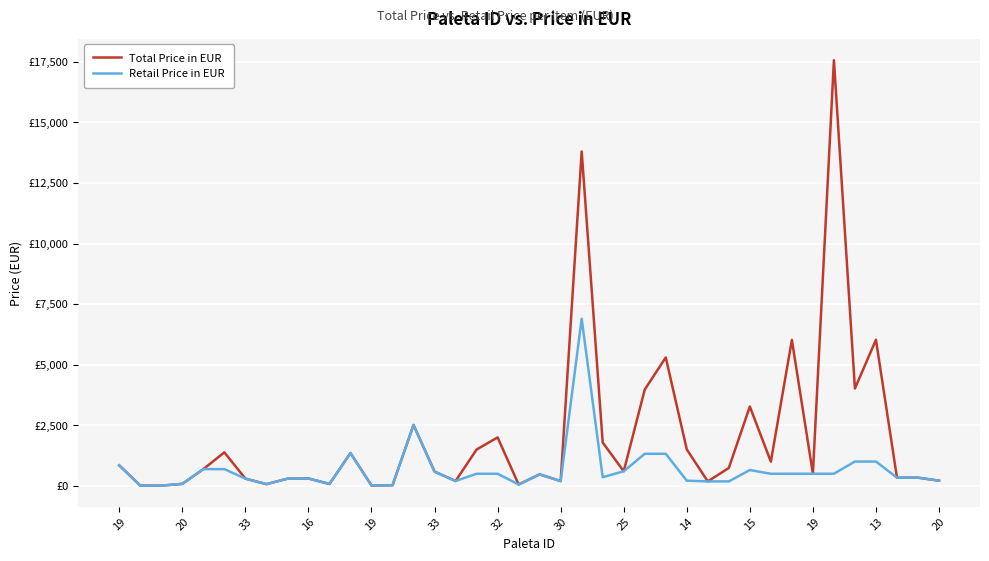

In Total Price in EUR, how many points are higher than both neighbors (excluding endpoints)?

12